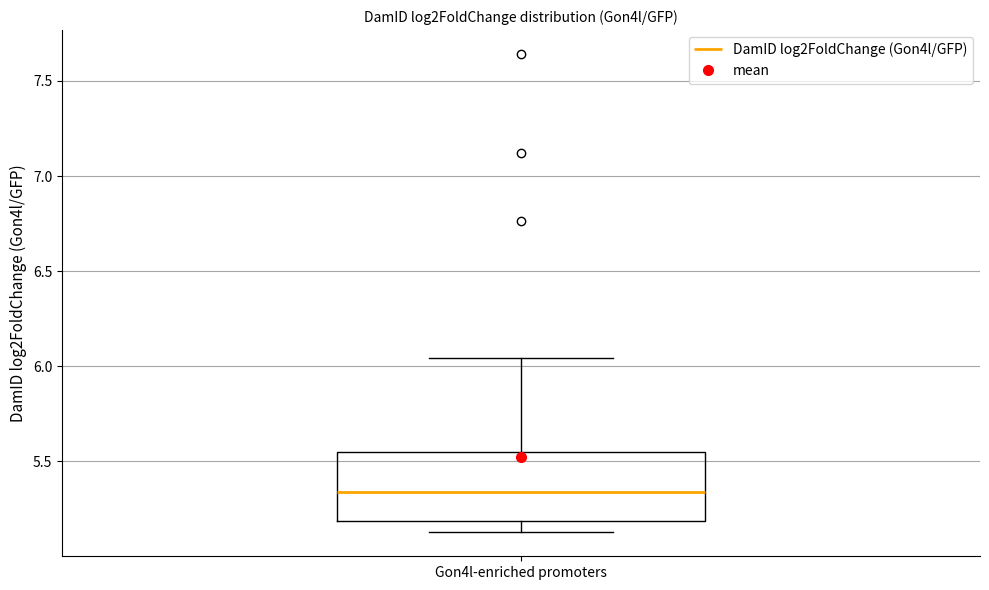

Read this box plot against the y-axis: the position of the median line, the range covered by the box, and the ends of both whiskers. The values are not printed on the chart, so give them approximately, as read against the axis.

median 5.35, box 5.20 to 5.55, whiskers 5.15 to 6.05